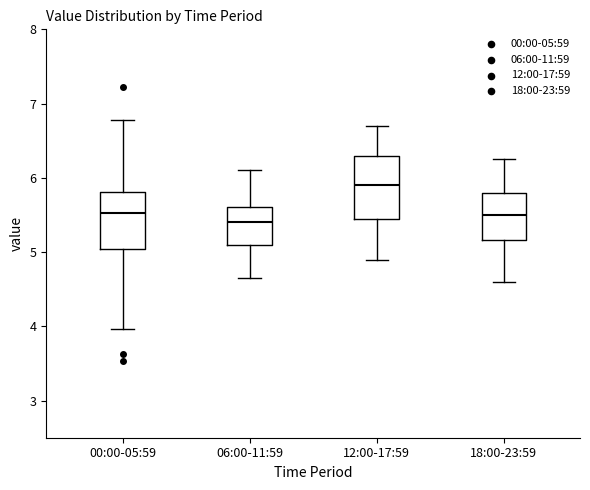

Where does the median line of the box for 06:00-11:59 sit on the y-axis? The values are not printed on the chart, so give them approximately, as read against the axis.

5.4